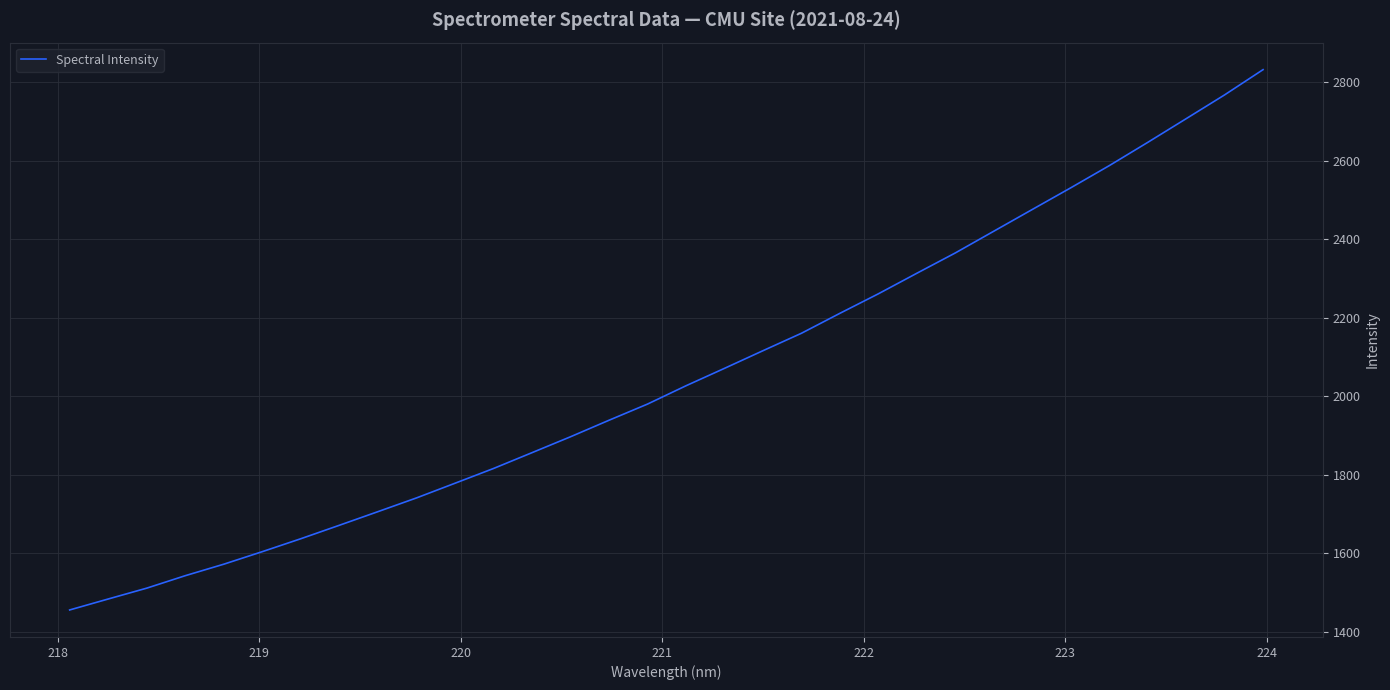

What is the sum of all values?

65689.9